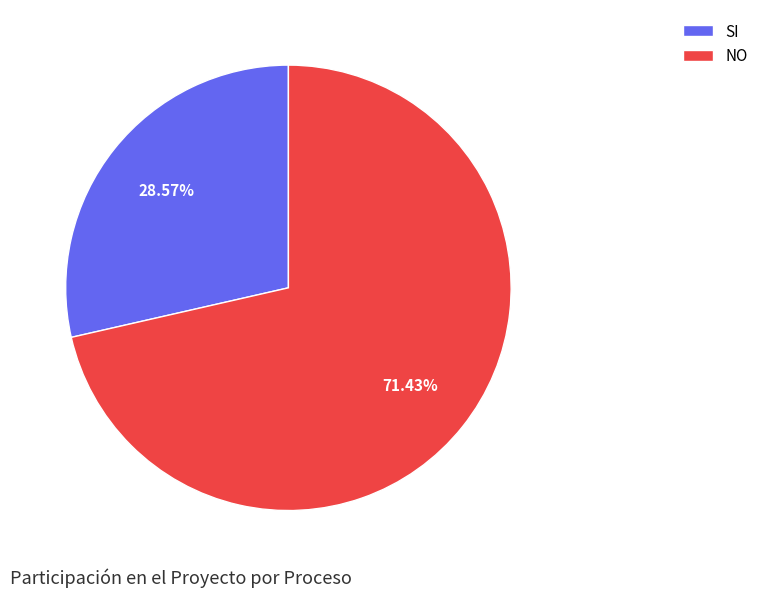

To the nearest percent, what is the average slice percentage?

50%